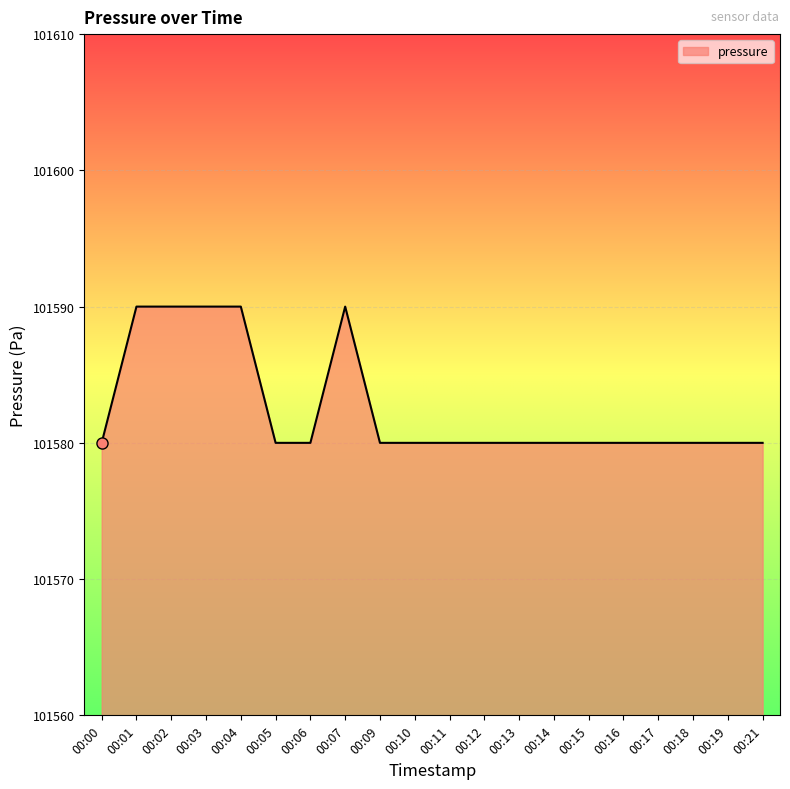

How many values are between 101580 and 101590?

20